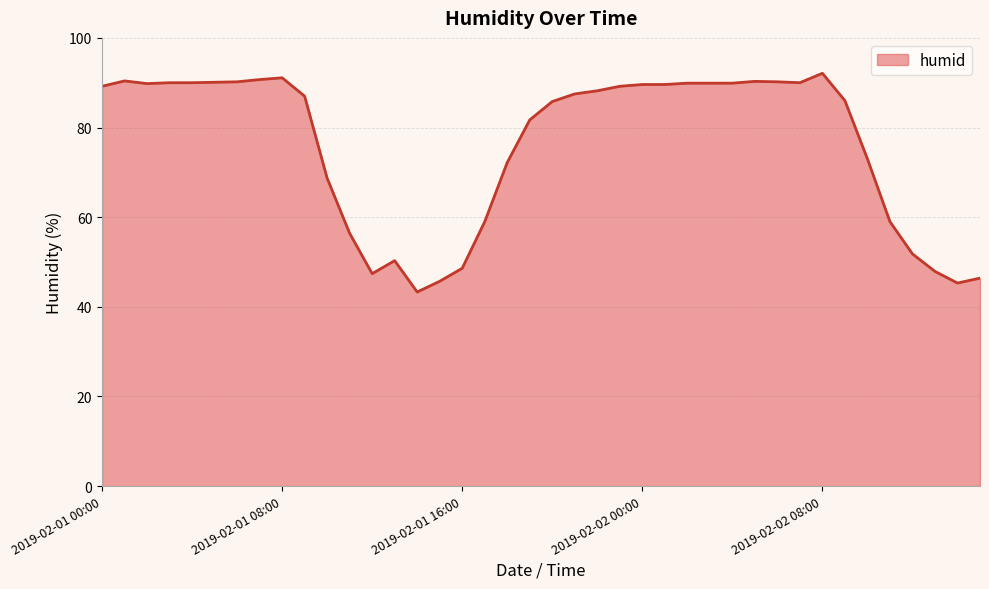

What is the difference between the maximum and minimum values?

48.8